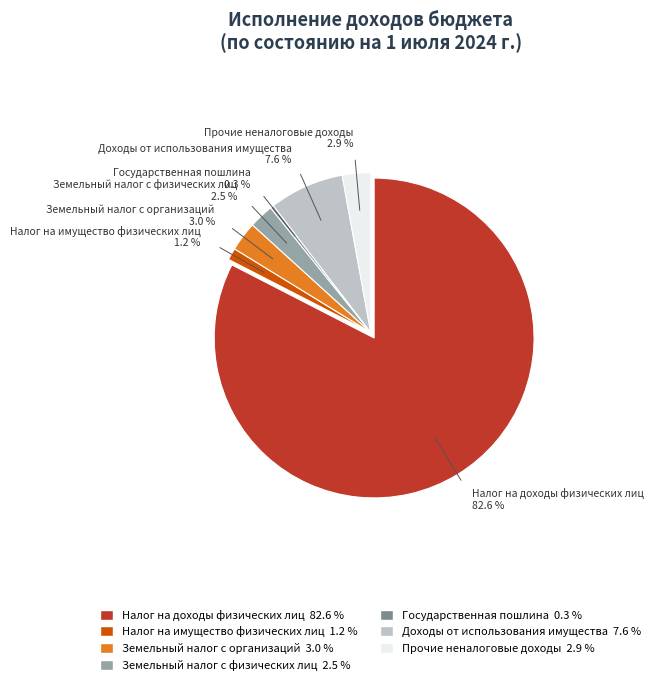

Count the number of slices in the pie.

7